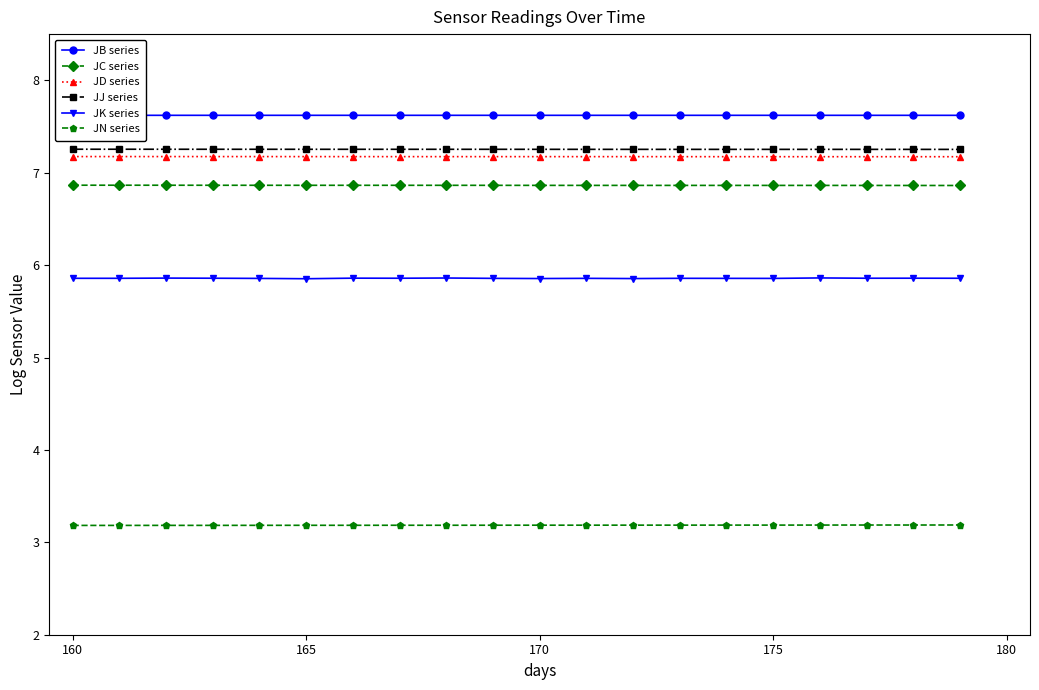

How many lines are shown in the chart?

6